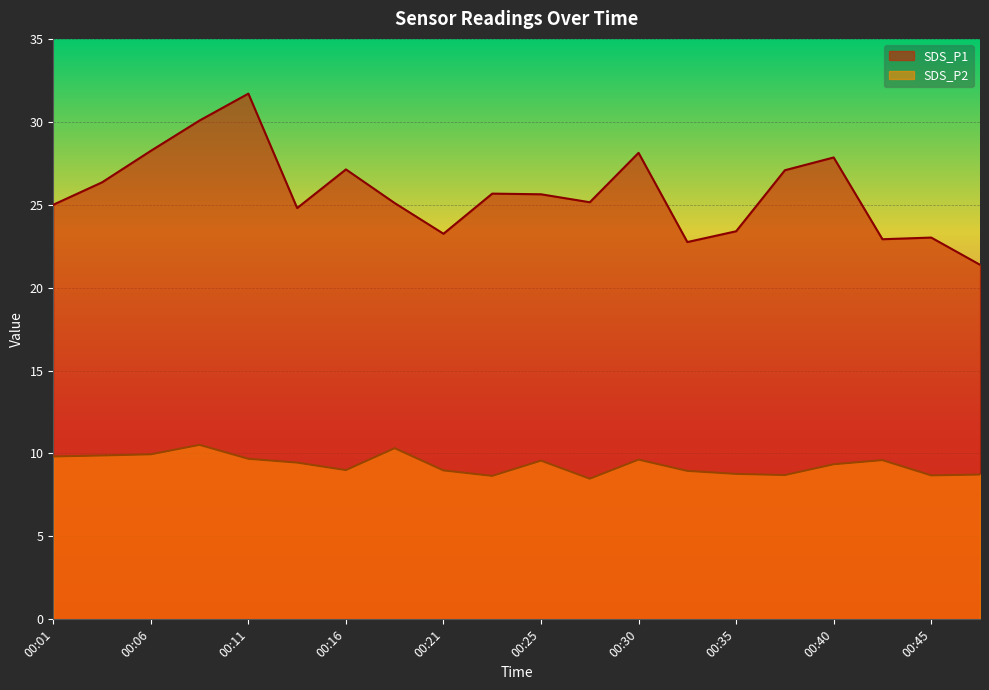

What is the difference between the maximum and minimum values in the SDS_P1 series?

10.3